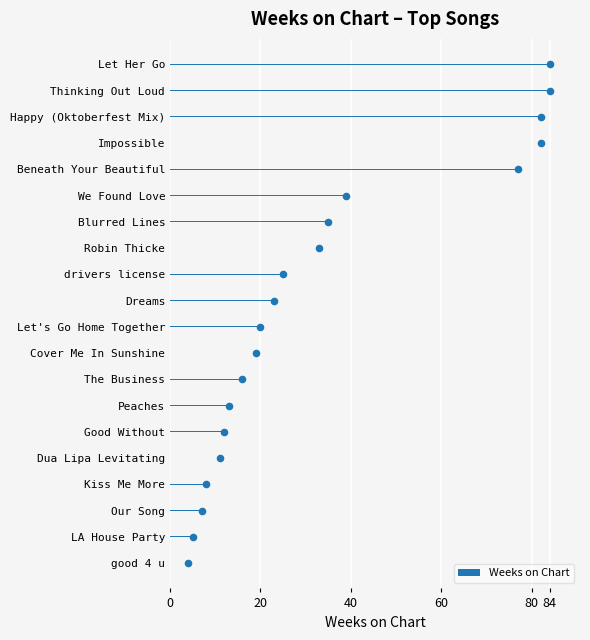

What is the lowest value of the Weeks on Chart series?

4